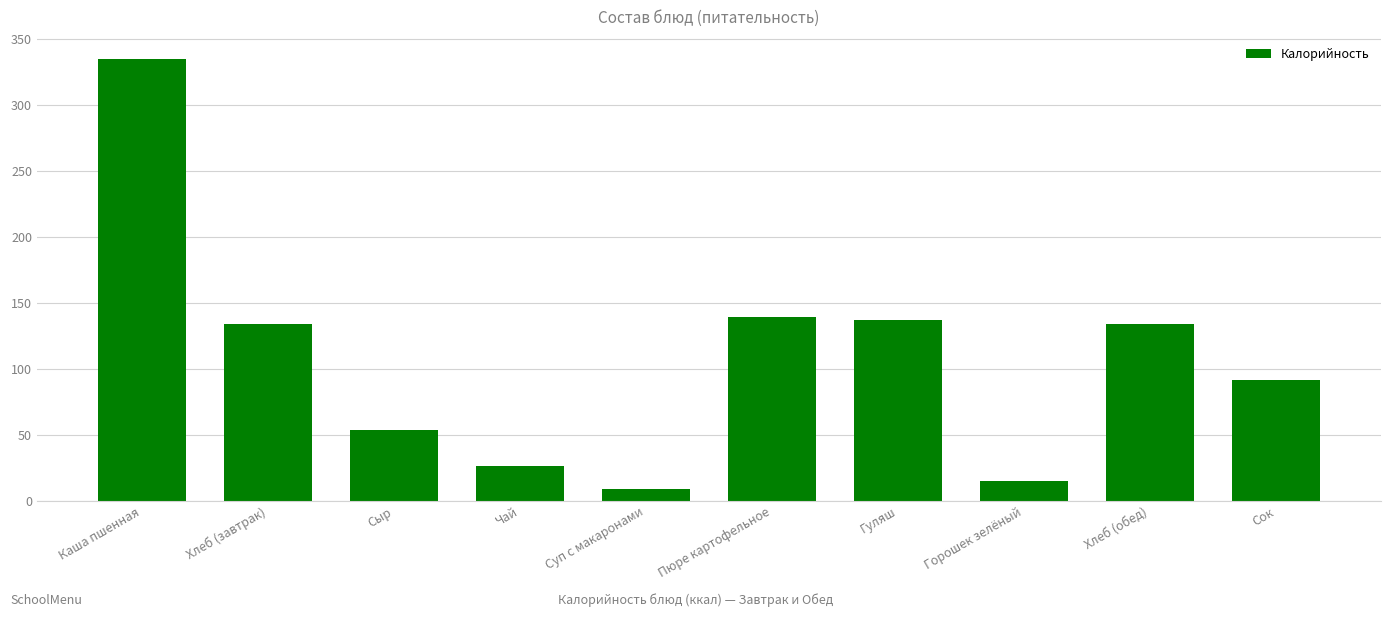

What is the ratio of the value at Хлеб (обед) to the value at Каша пшенная?

0.4